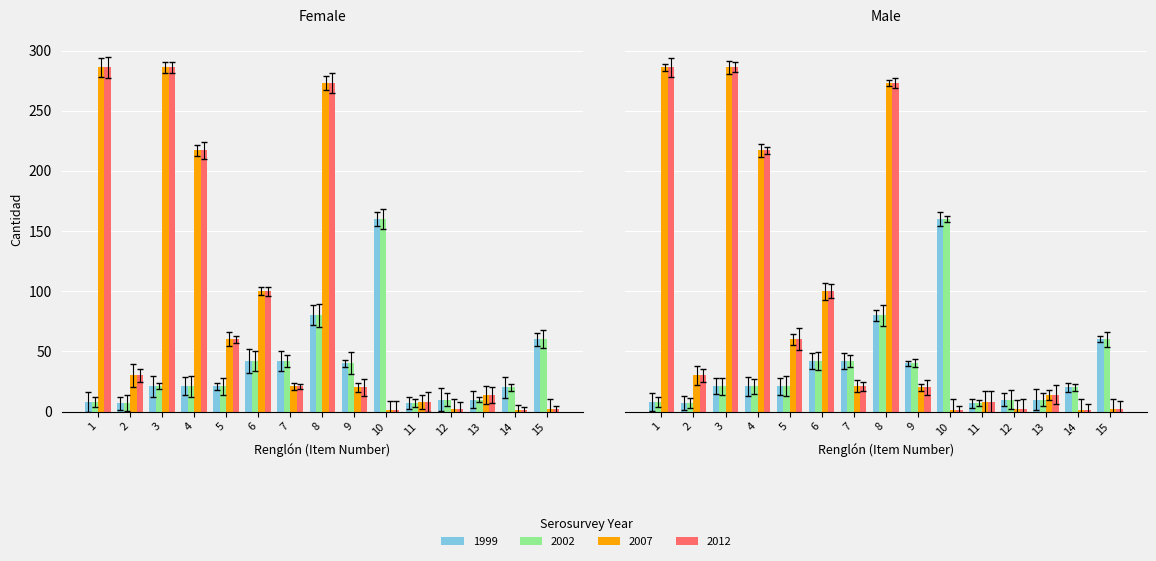

What is the value of the 2002 bar at the 15th from the left?

60